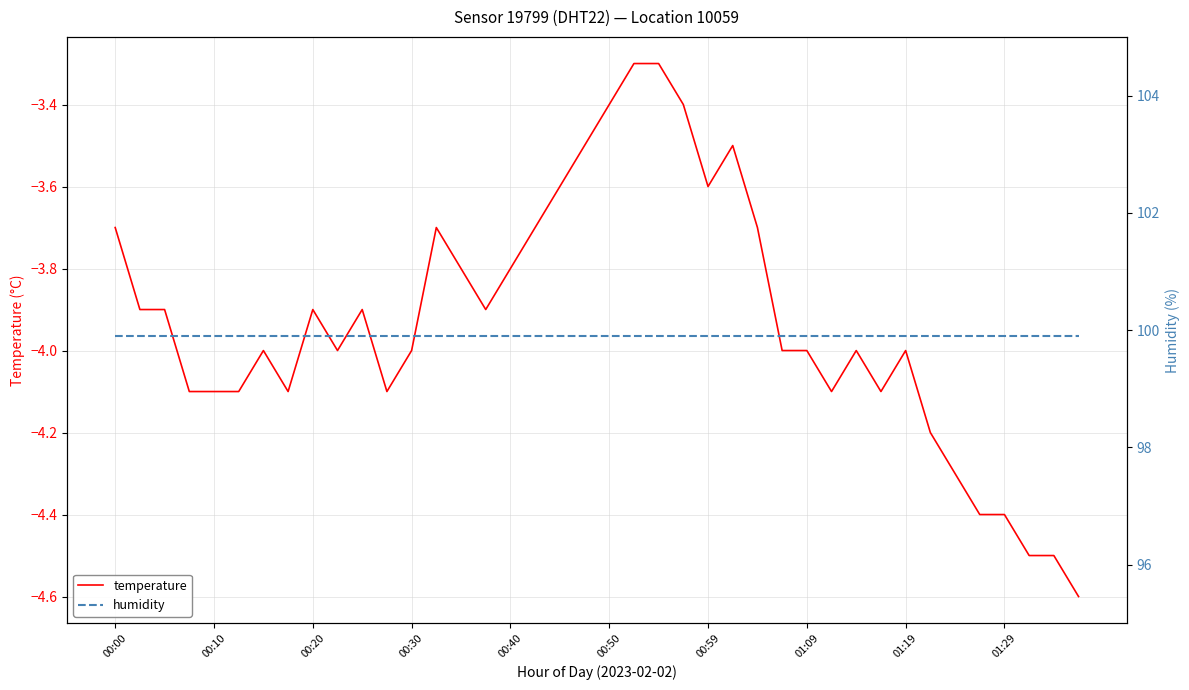

How many data points does each series have?

40